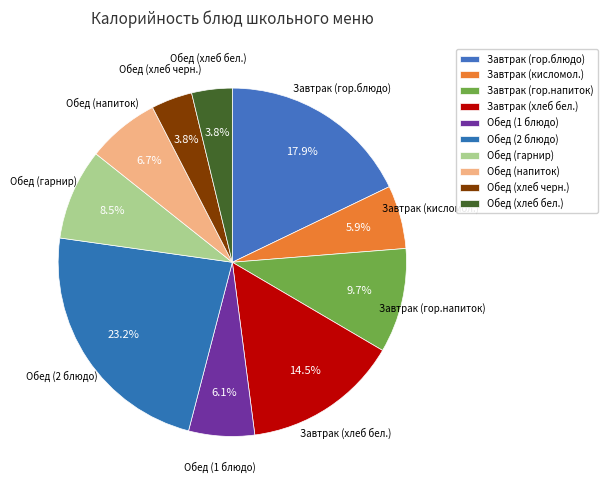

Count the number of slices in the pie.

10